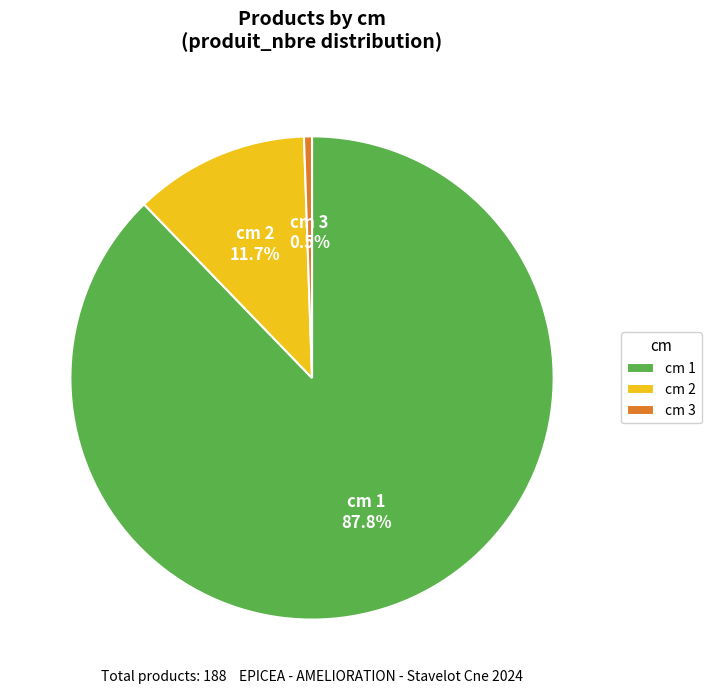

Count the number of slices in the pie.

3